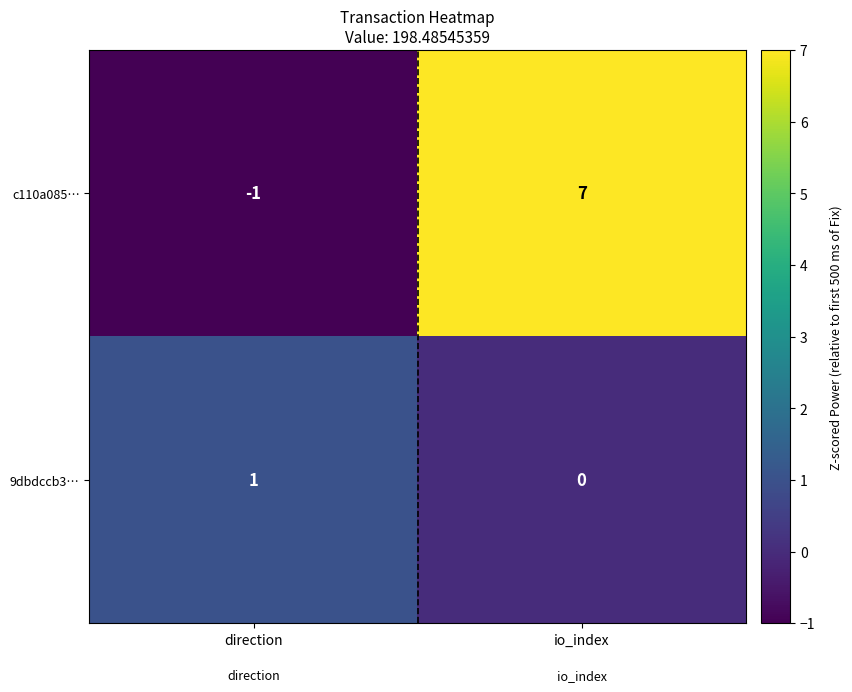

What is the total value across all series at io_index?

7